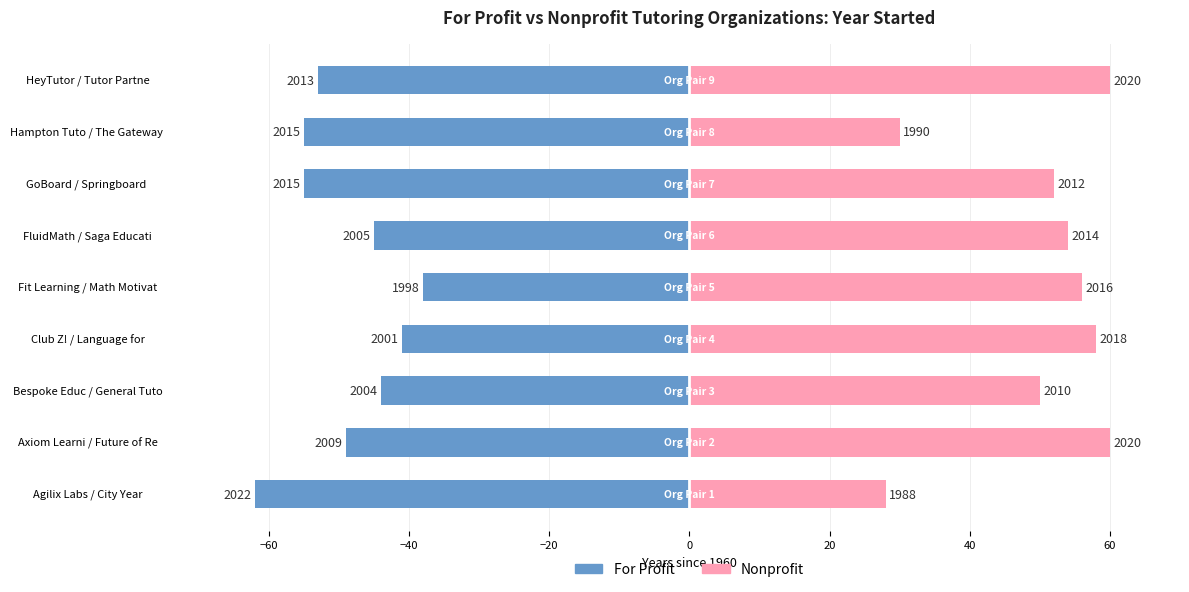

Does the chart contain stacked bars?

No